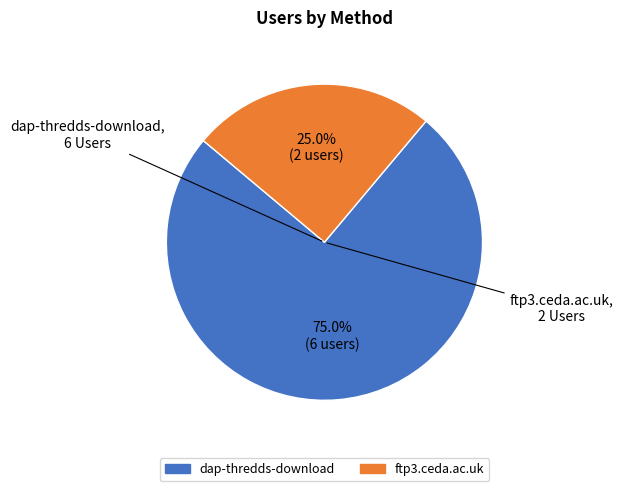

How many slices are in this pie chart?

2